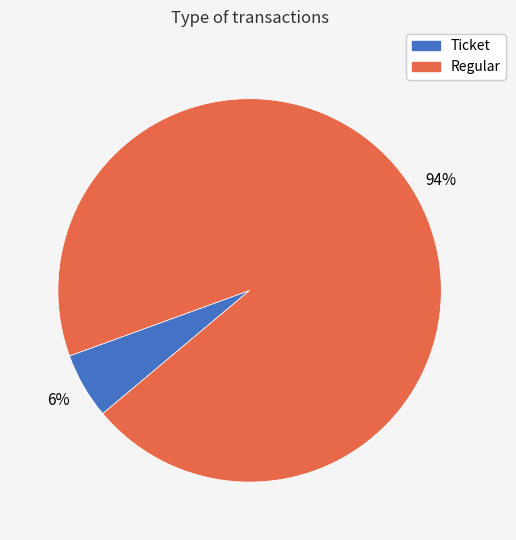

Is it true that Ticket is 1% of the pie?

False